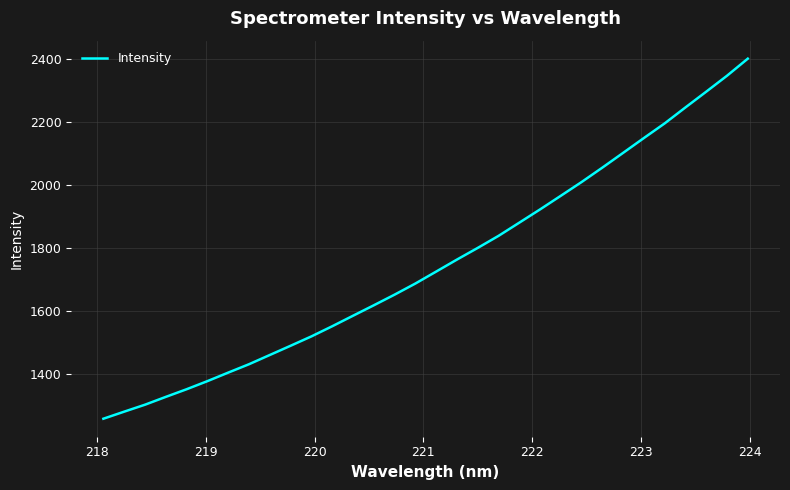

What is the maximum value shown in the chart?

2402.0